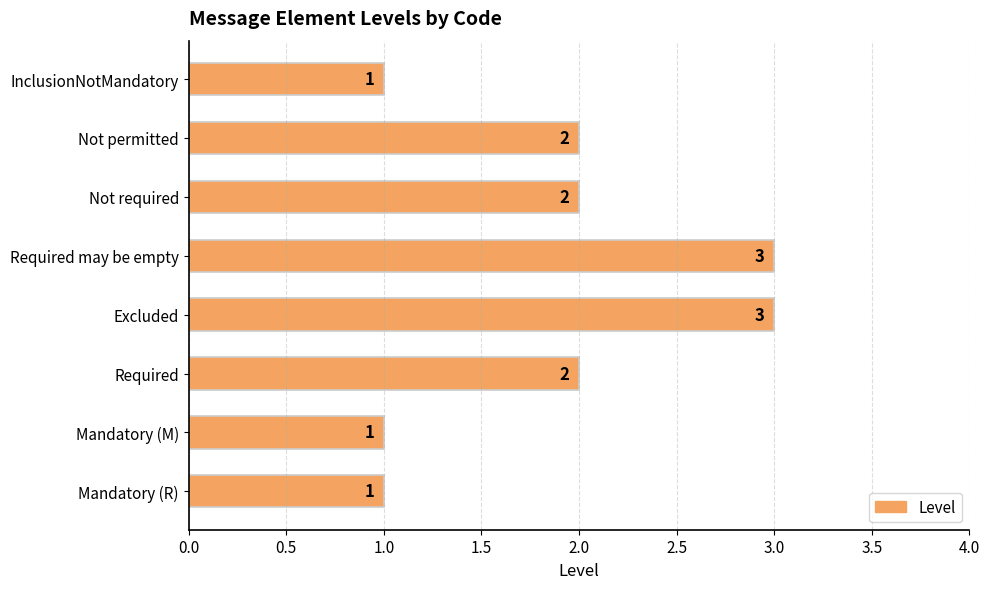

What is the sum of all values?

15